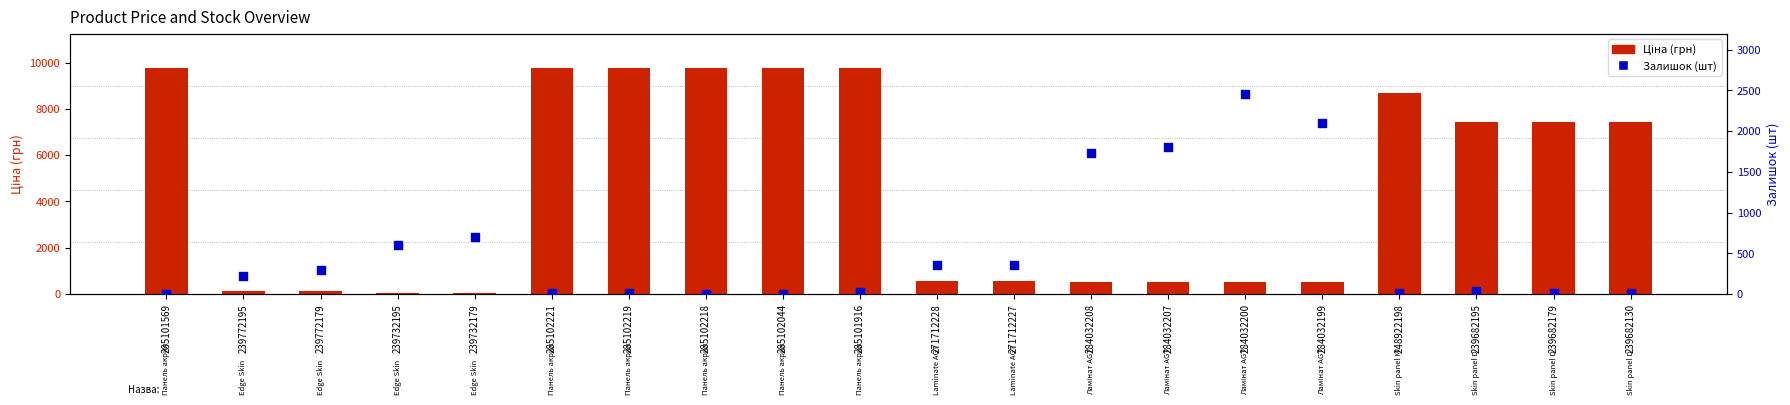

What is the total value across all series at 239772179?

401.8